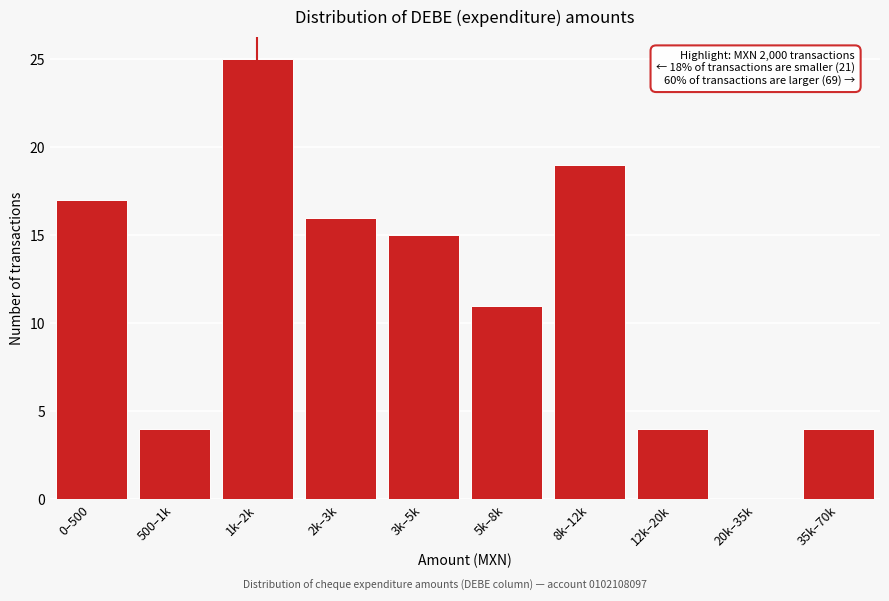

Reading left to right, extract all data points from this chart.

0–500=17	500–1k=4	1k–2k=25	2k–3k=16	3k–5k=15	5k–8k=11	8k–12k=19	12k–20k=4	20k–35k=0	35k–70k=4